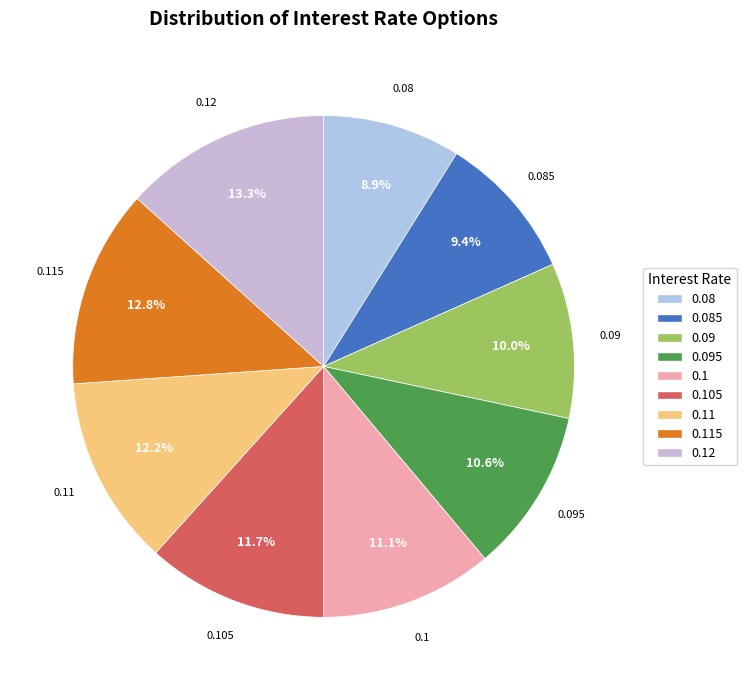

To the nearest percent, what is the difference between the largest and smallest slice percentages?

4%